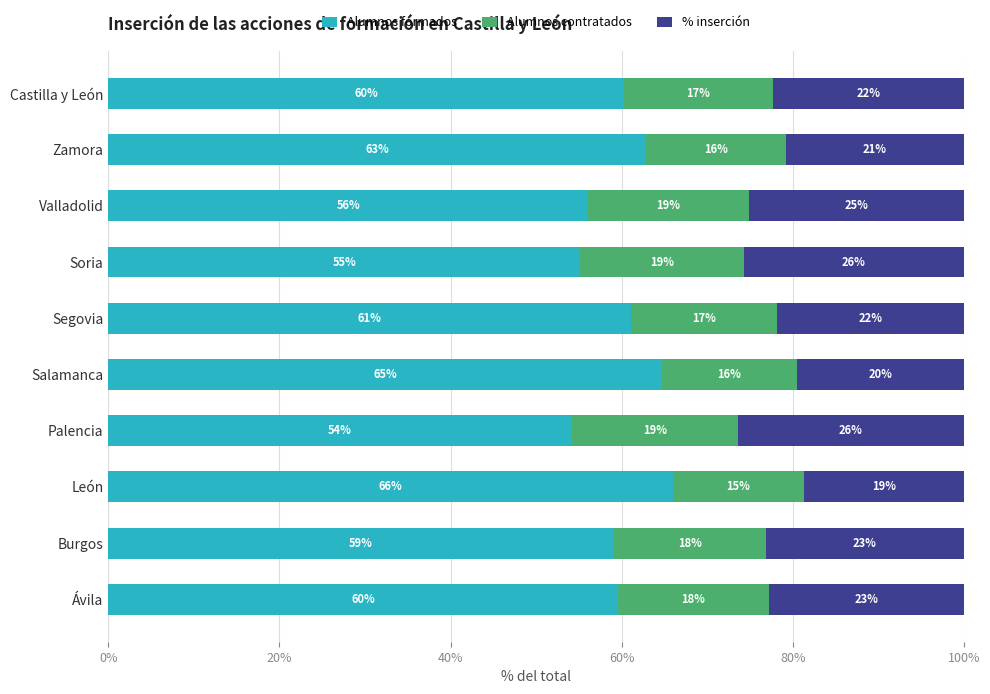

What is the difference between the Alumnos formados values at Soria and Palencia?

1.0